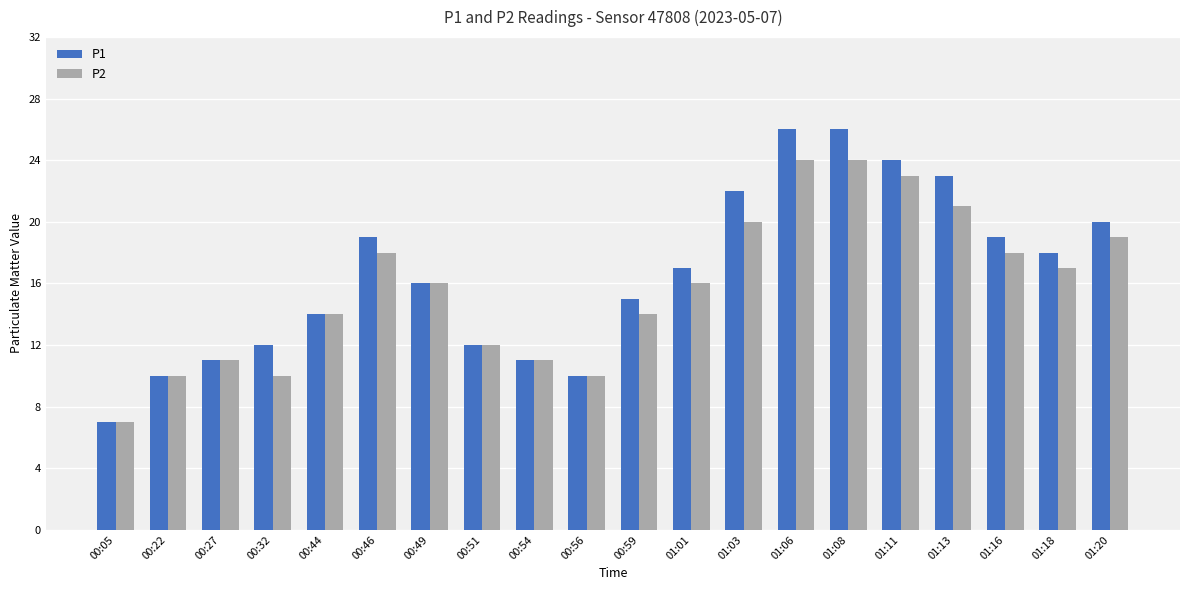

Reading right to left, what are all the values shown in this chart?

P1: 20	18	19	23	24	26	26	22	17	15	10	11	12	16	19	14	12	11	10	7
P2: 19	17	18	21	23	24	24	20	16	14	10	11	12	16	18	14	10	11	10	7